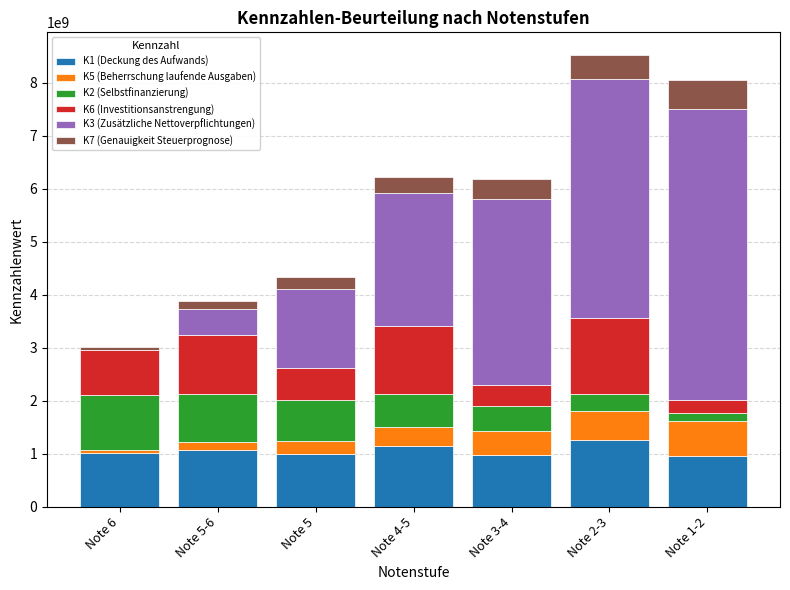

What is the total value across all series at Note 4-5?

6220000000.0